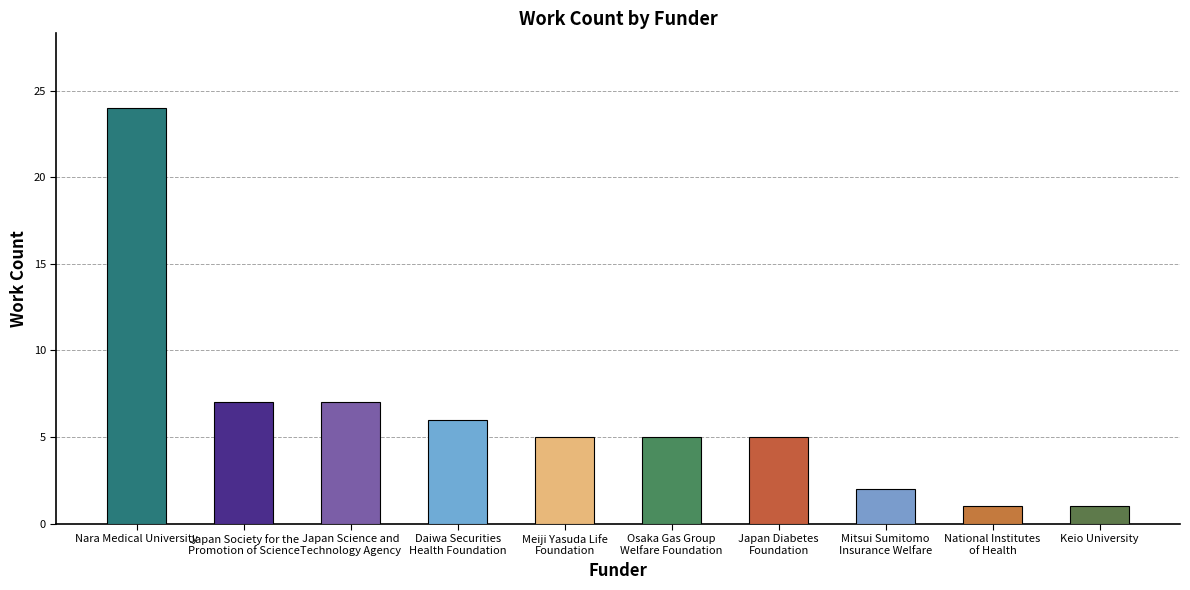

Reading left to right, transcribe all the data shown in this chart.

Nara Medical University=24	Japan Society for the
Promotion of Science=7	Japan Science and
Technology Agency=7	Daiwa Securities
Health Foundation=6	Meiji Yasuda Life
Foundation=5	Osaka Gas Group
Welfare Foundation=5	Japan Diabetes
Foundation=5	Mitsui Sumitomo
Insurance Welfare=2	National Institutes
of Health=1	Keio University=1